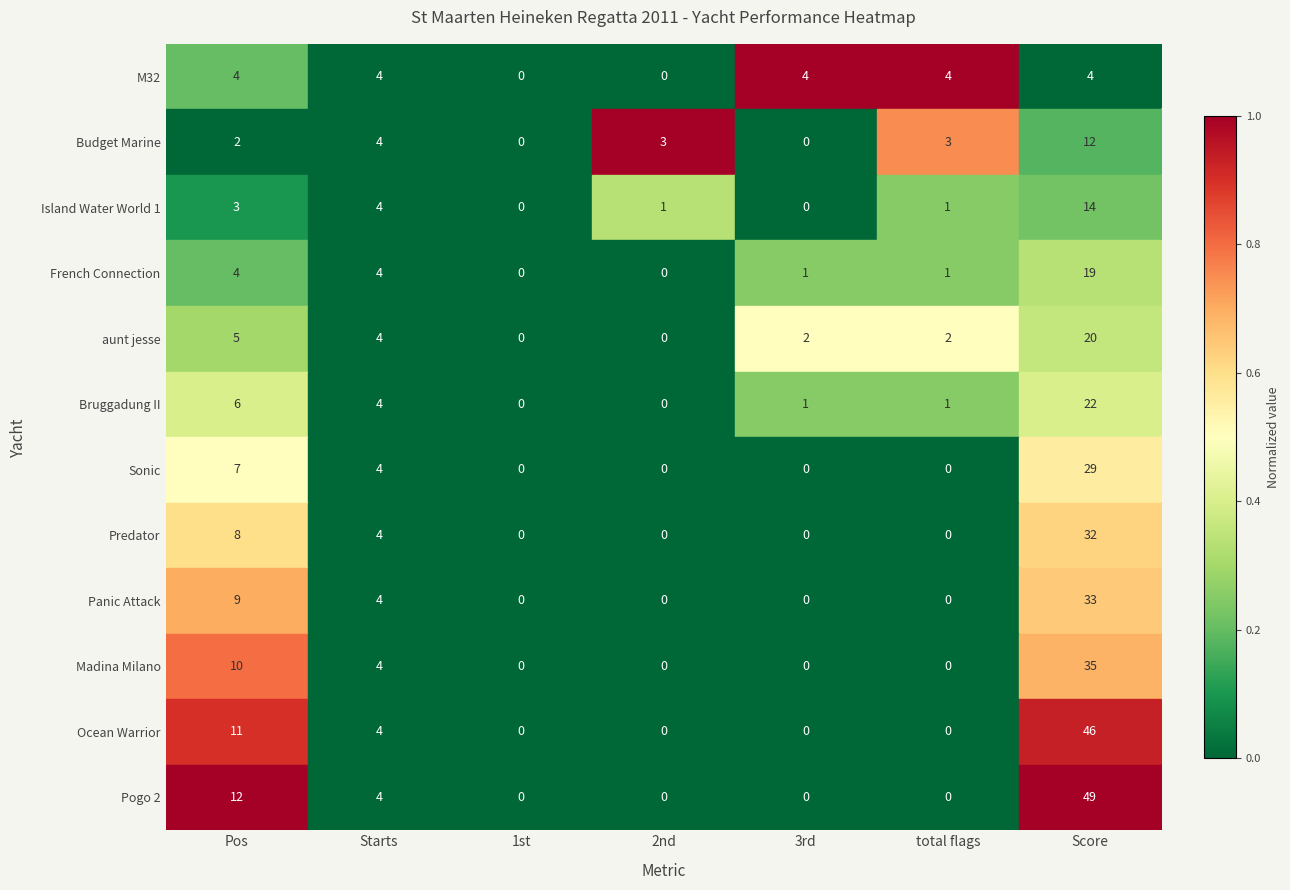

Which series has the largest total across all categories?

Pogo 2